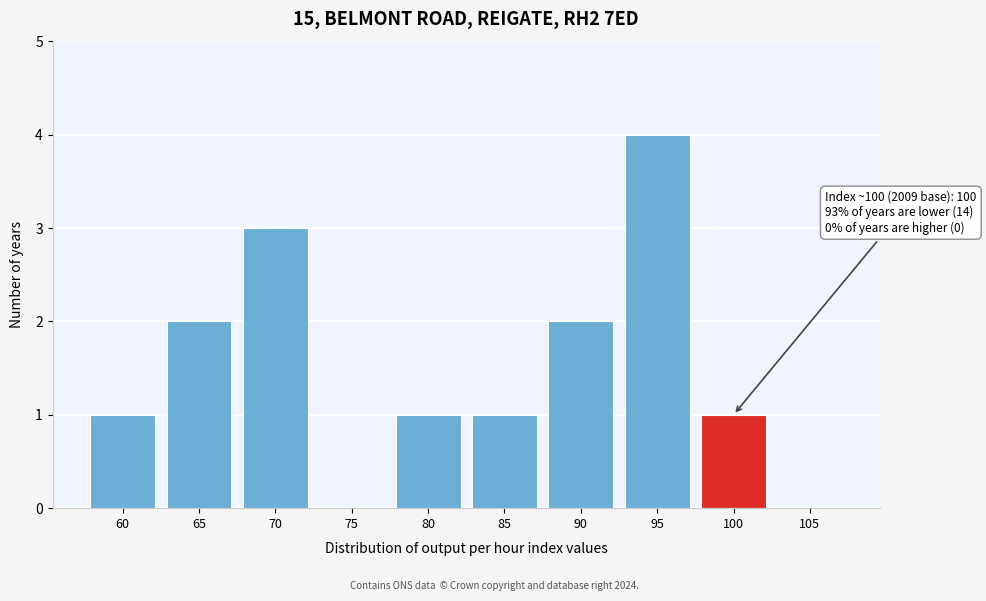

Reading left to right, extract all data points from this chart.

60=1	65=2	70=3	75=0	80=1	85=1	90=2	95=4	100=1	105=0